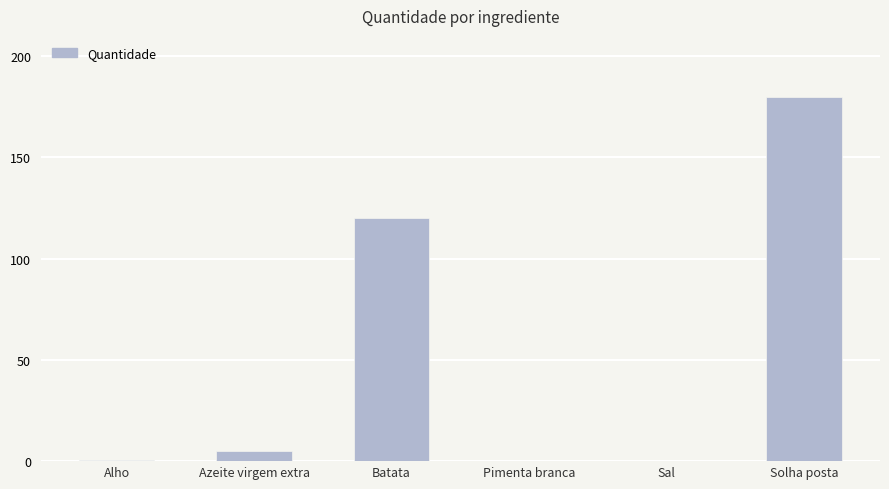

Does the chart contain stacked bars?

No